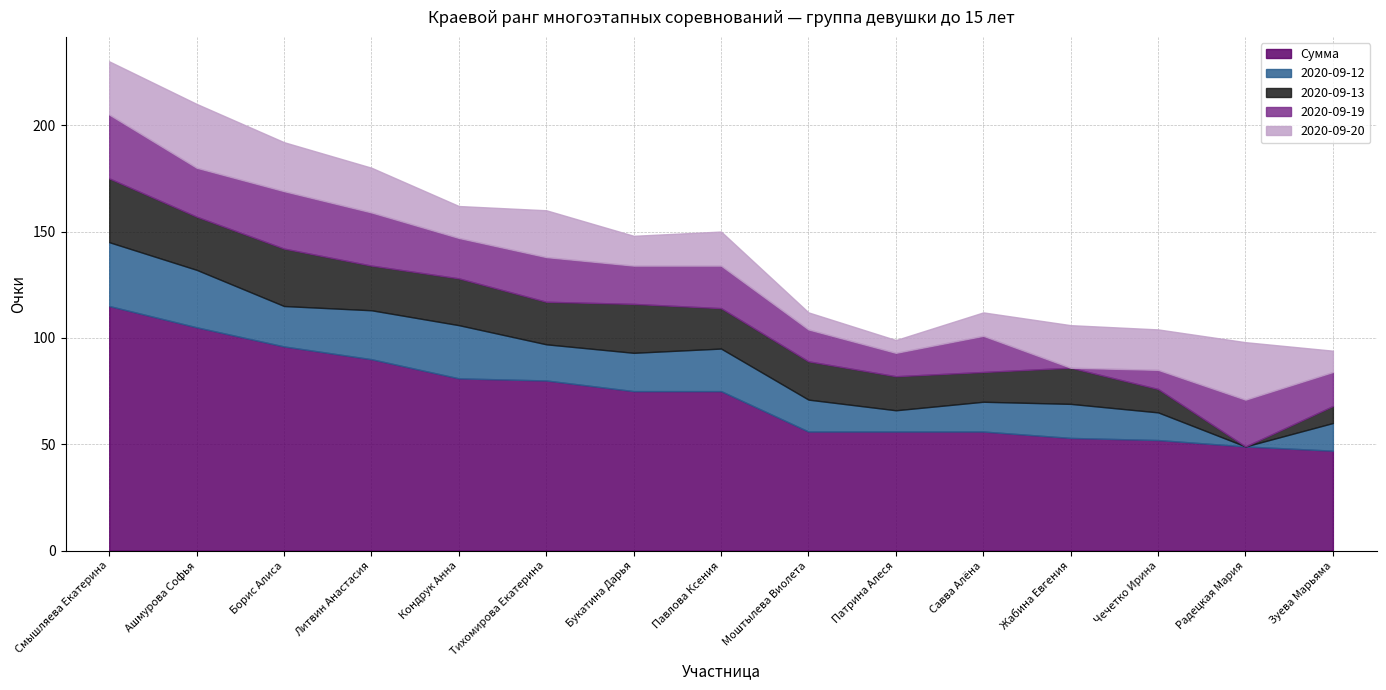

The value of 2020-09-13 at Зуева Марьяма is 14. True or false?

False